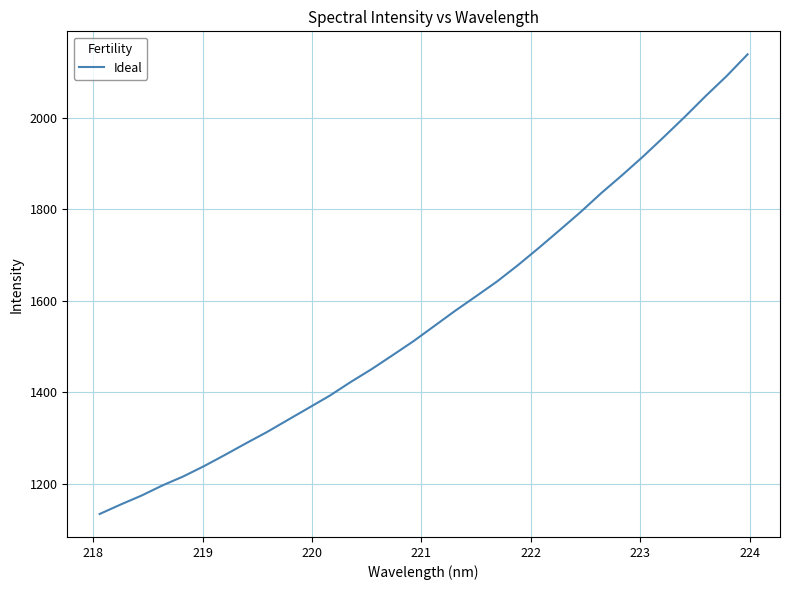

How many series are shown in this chart?

1